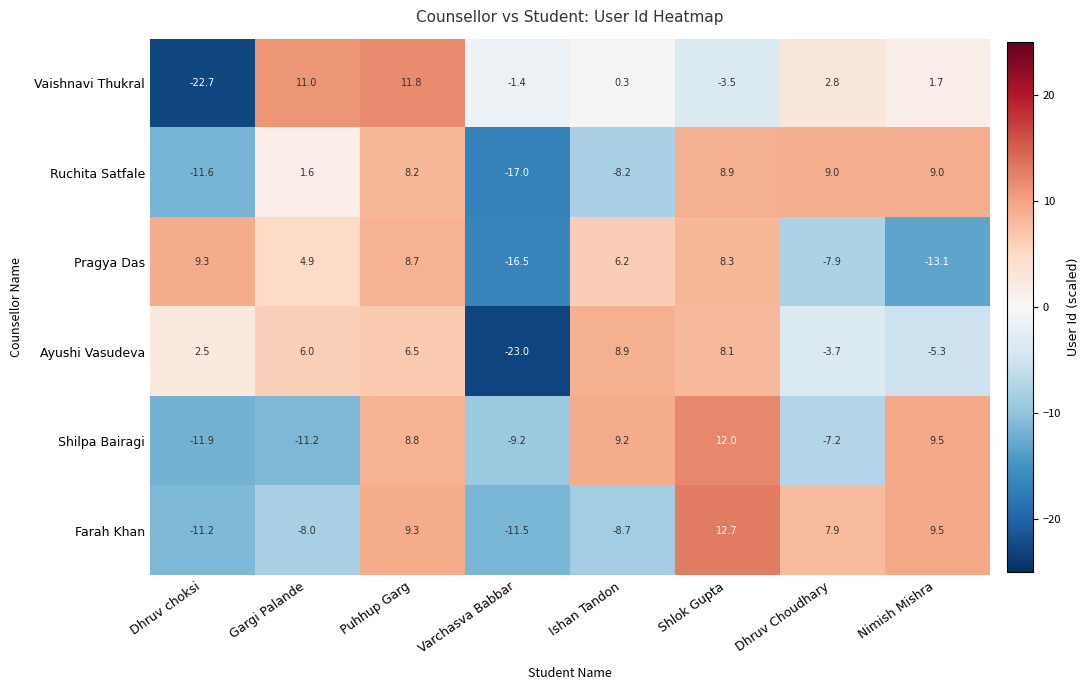

At which label is Pragya Das closest to -3?

Dhruv Choudhary